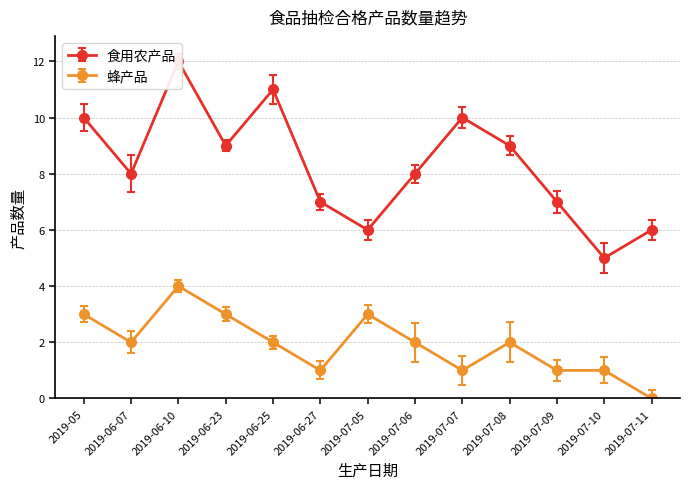

Rank the series by their average value, from lowest to highest.

蜂产品, 食用农产品